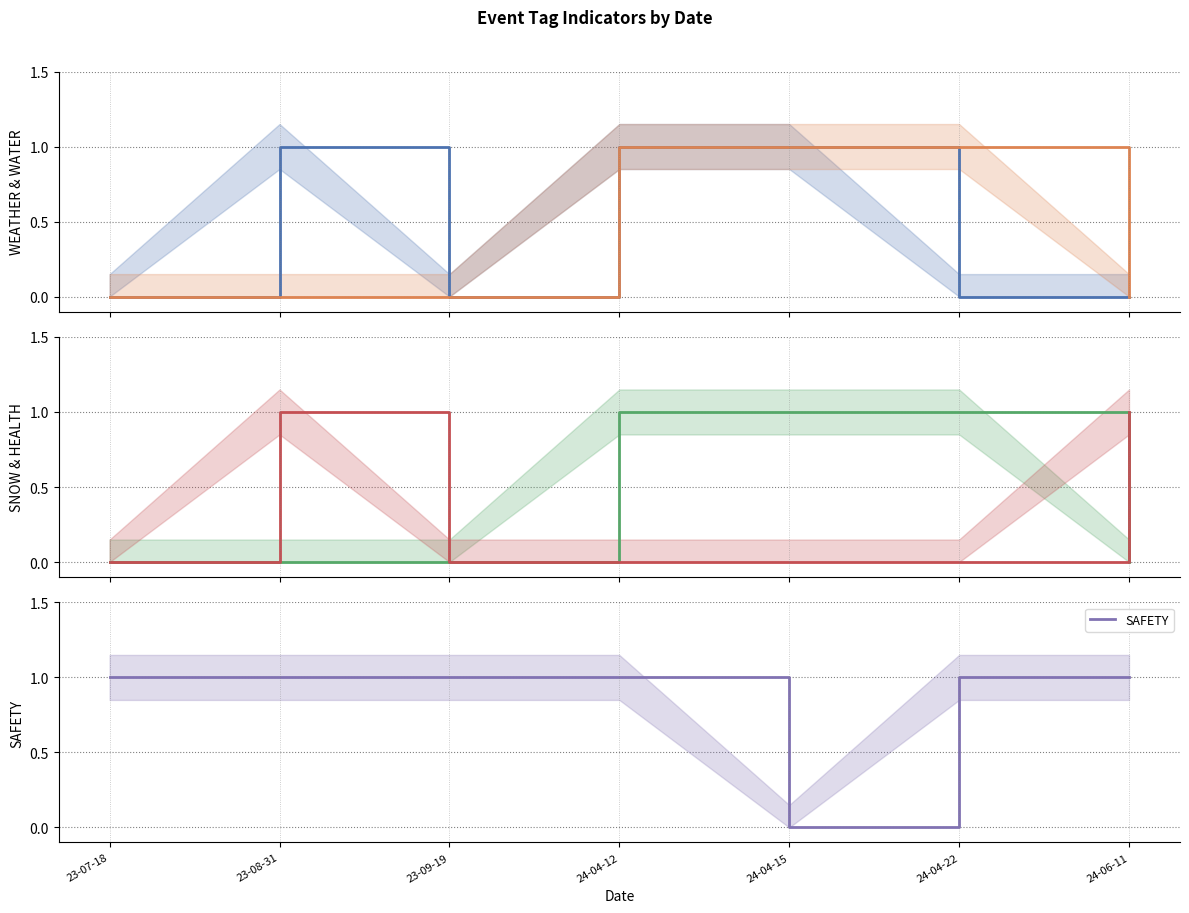

The value of SAFETY at 24-06-11 is 1. True or false?

True